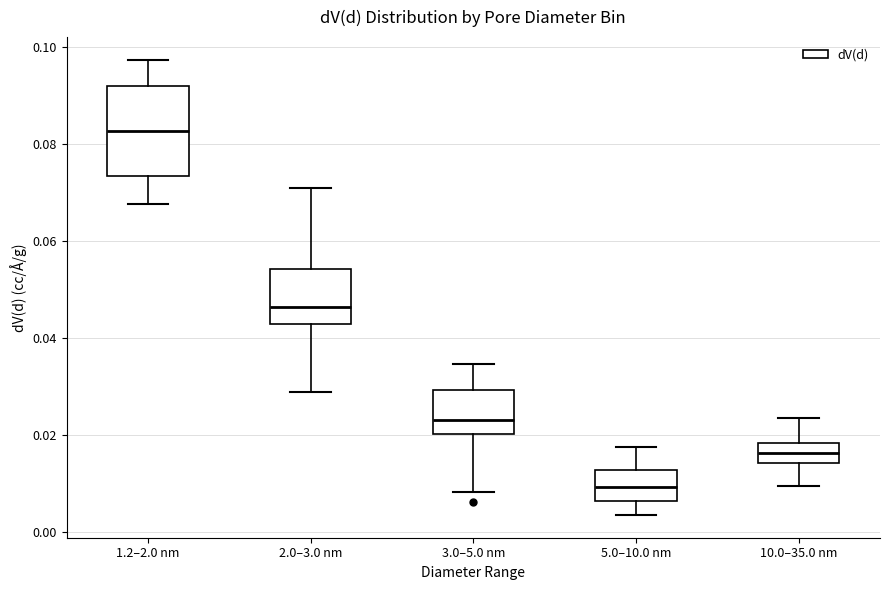

Reading left to right, transcribe this box plot: for each box, give where its median line is, the range the box spans, and where its two whiskers end, as read against the y-axis. The values are not printed on the chart, so give them approximately, as read against the axis.

1.2–2.0 nm: median 0.082, box 0.074 to 0.092, whiskers 0.068 to 0.098
2.0–3.0 nm: median 0.046, box 0.042 to 0.054, whiskers 0.028 to 0.070
3.0–5.0 nm: median 0.024, box 0.020 to 0.030, whiskers 0.008 to 0.034
5.0–10.0 nm: median 0.010, box 0.006 to 0.012, whiskers 0.004 to 0.018
10.0–35.0 nm: median 0.016, box 0.014 to 0.018, whiskers 0.010 to 0.024